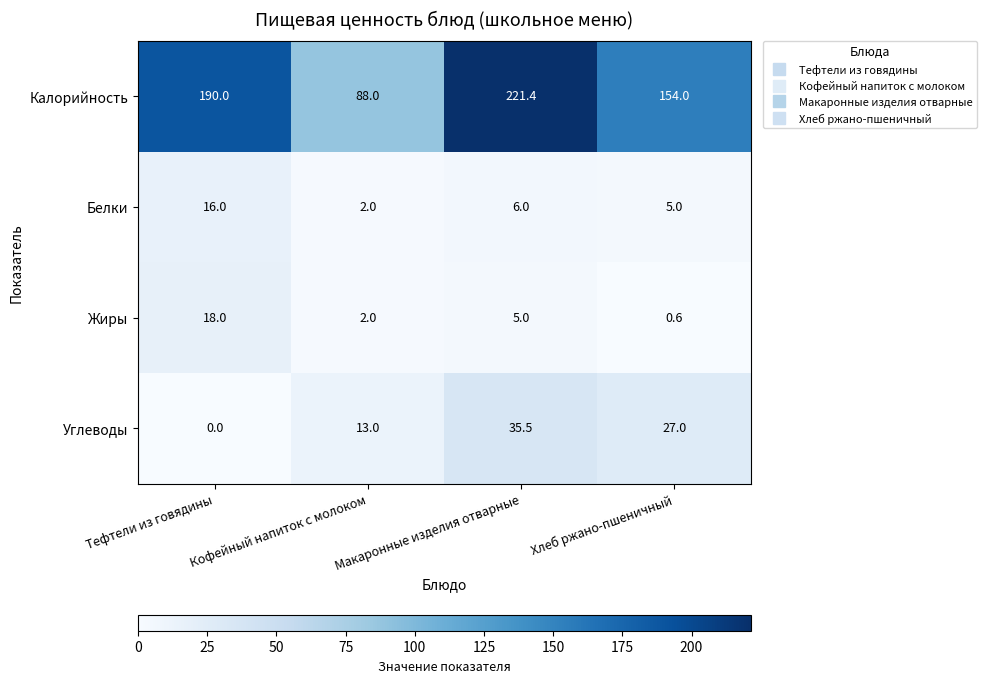

Count the number of data series in this chart.

4